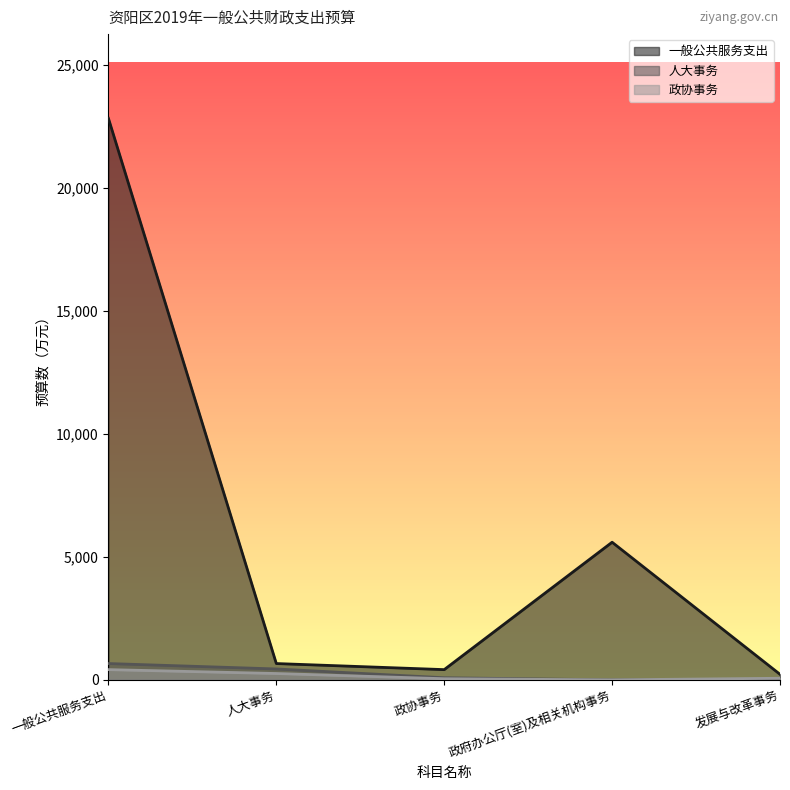

Where is the first local minimum for 政协事务?

政府办公厅(室)及相关机构事务